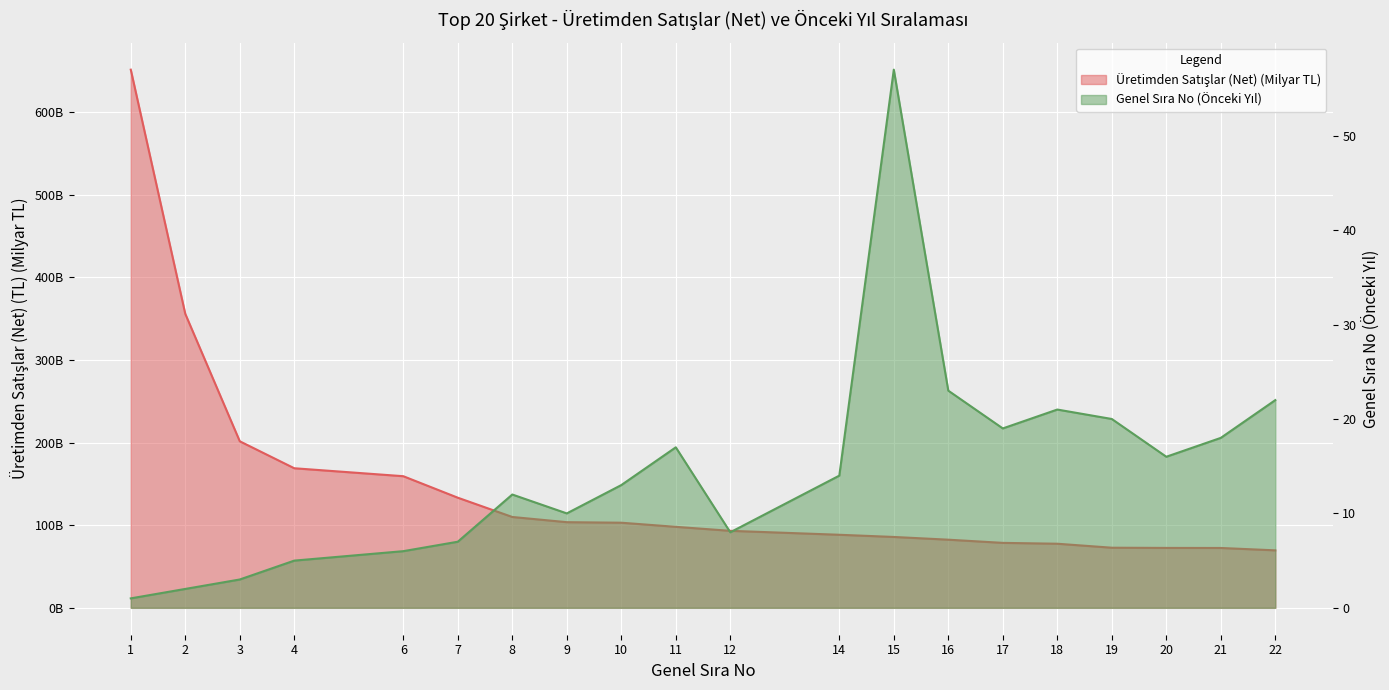

What is the average value of the Genel Sıra No (Önceki Yıl) series?

14.7